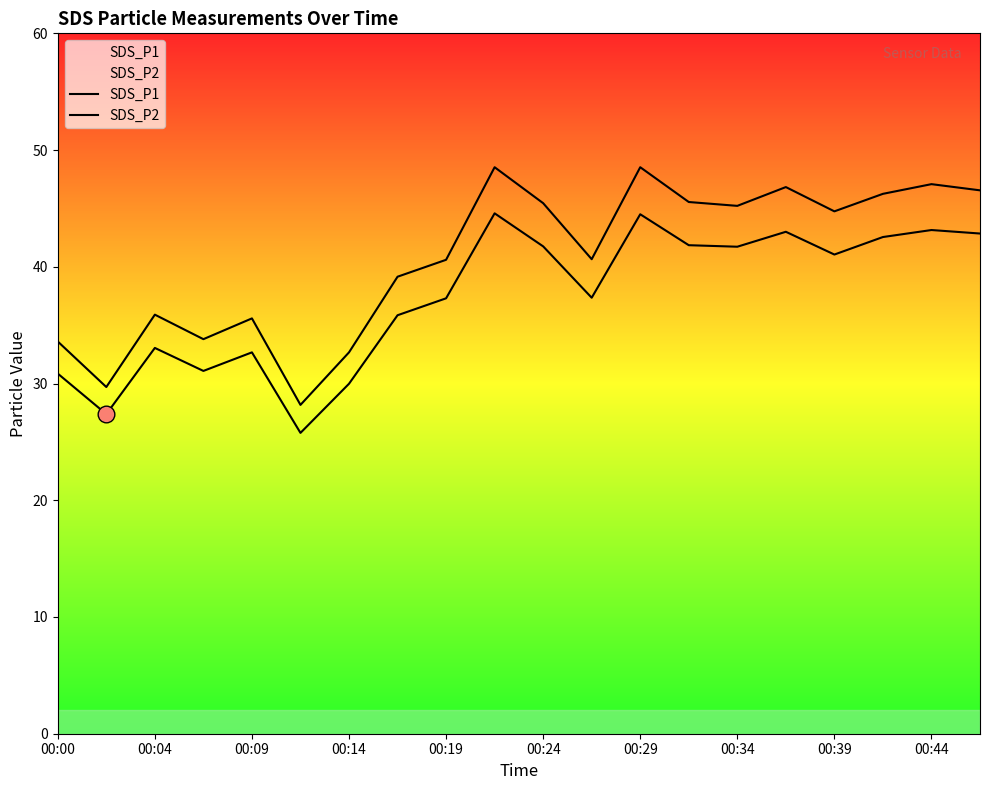

Is it true that SDS_P2 equals 25.3 at 00:24?

False